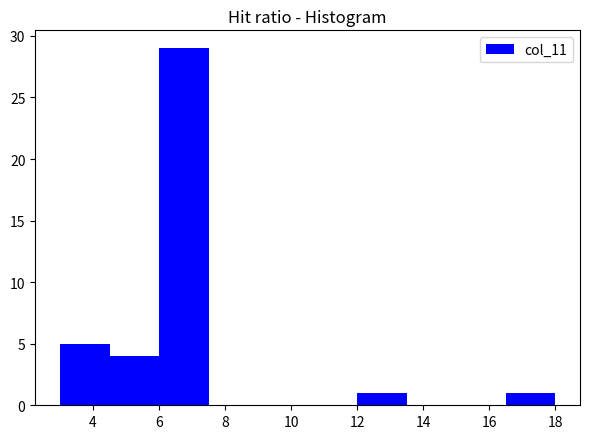

Reading left to right, transcribe this chart: for each bar, give the range it covers on the x-axis and its height. Neither the bar edges nor the heights are printed on the chart, so give them approximately, as read against the axes.

3.0 to 4.5: 5
4.5 to 6.0: 4
6.0 to 7.5: 29
7.5 to 9.0: 0
9.0 to 10.5: 0
10.5 to 12.0: 0
12.0 to 13.5: 1
13.5 to 15.0: 0
15.0 to 16.5: 0
16.5 to 18.0: 1